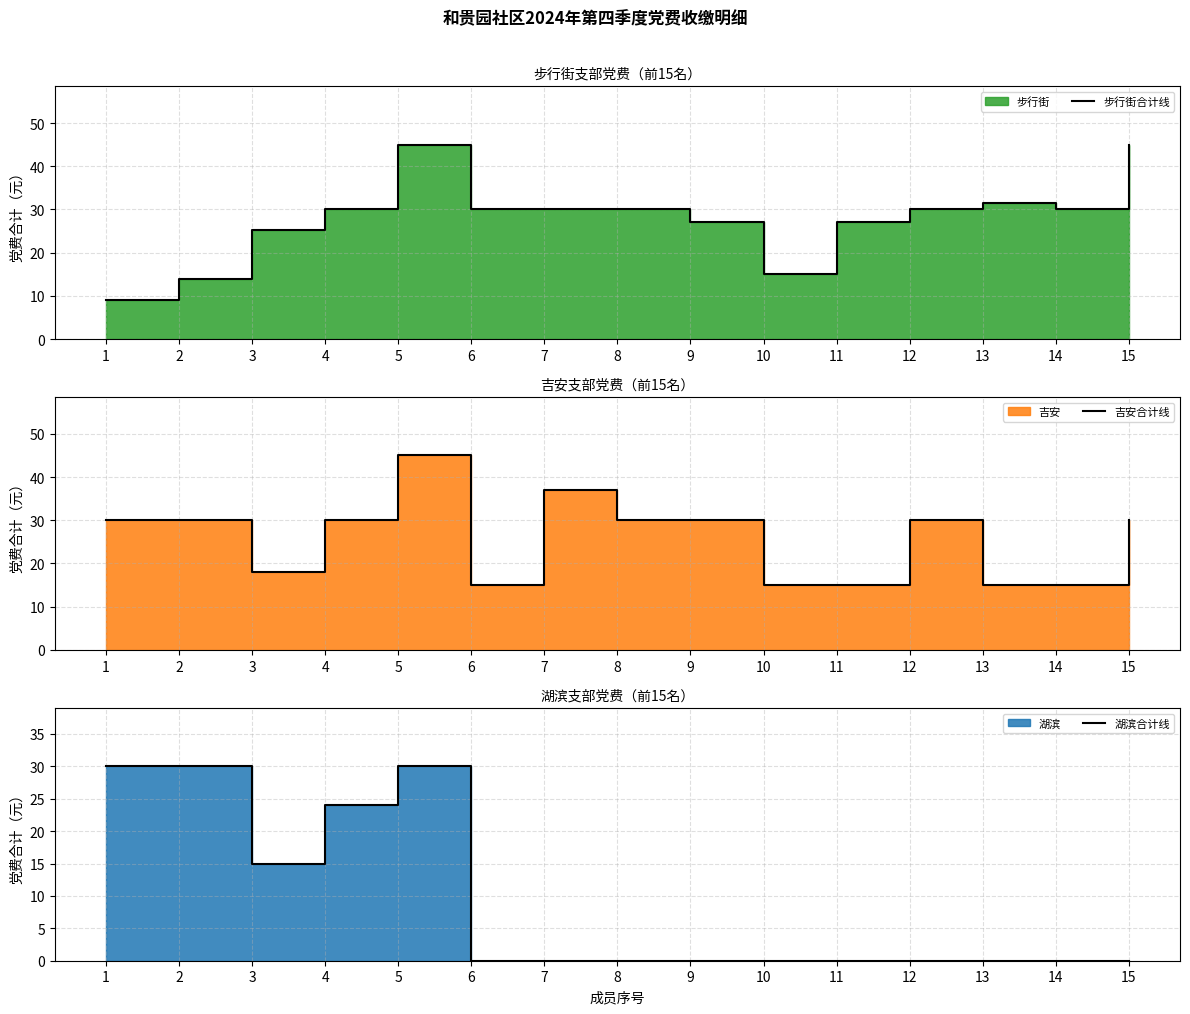

Rank the series at 11 from lowest to highest value.

湖滨合计线, 吉安合计线, 步行街合计线